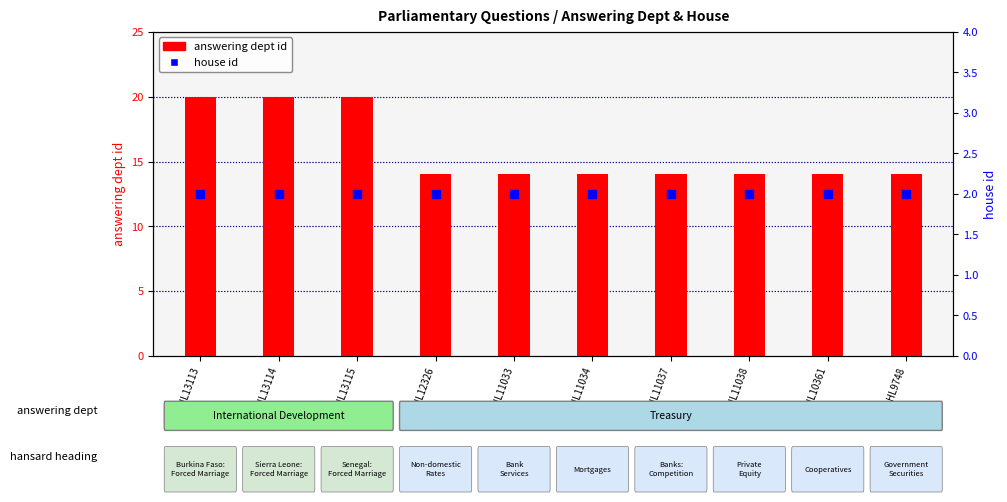

At which category is the sum across all series the highest?

HL13113